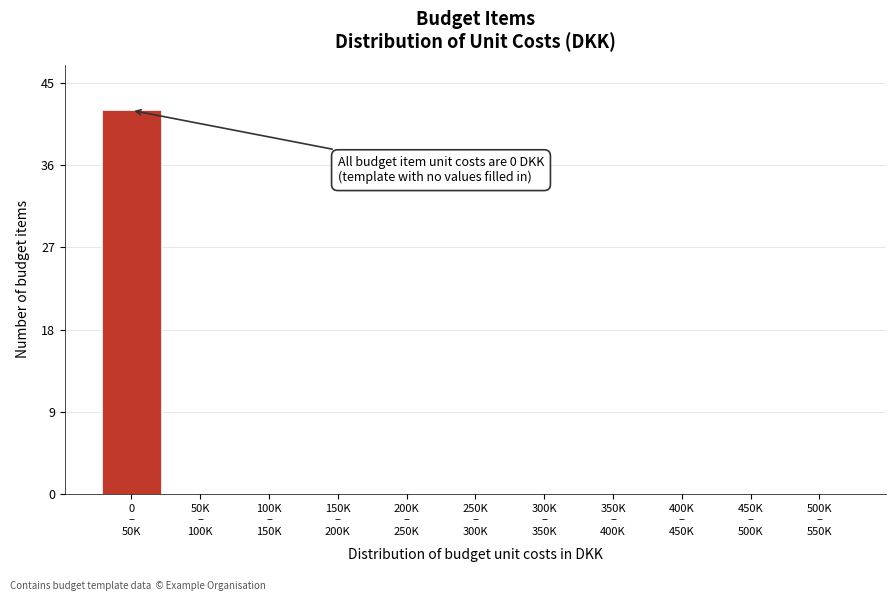

What is the greatest value displayed?

42